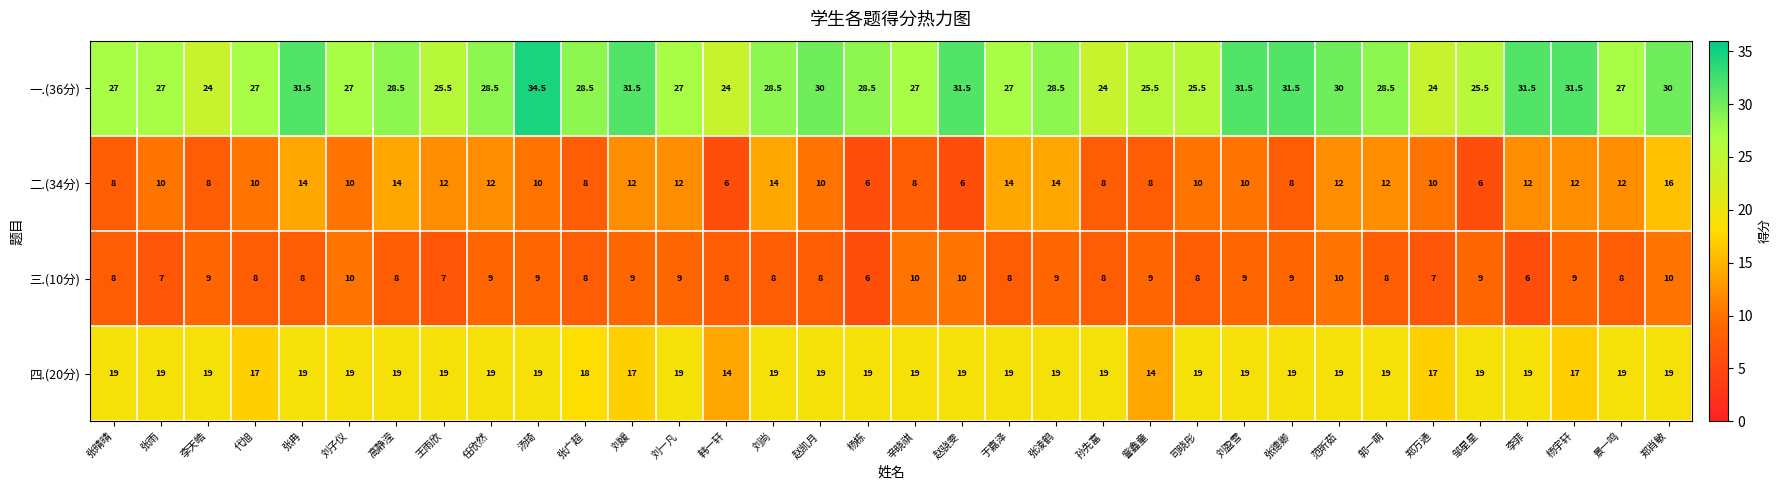

How many 三.(10分) values are between 8 and 9?

24